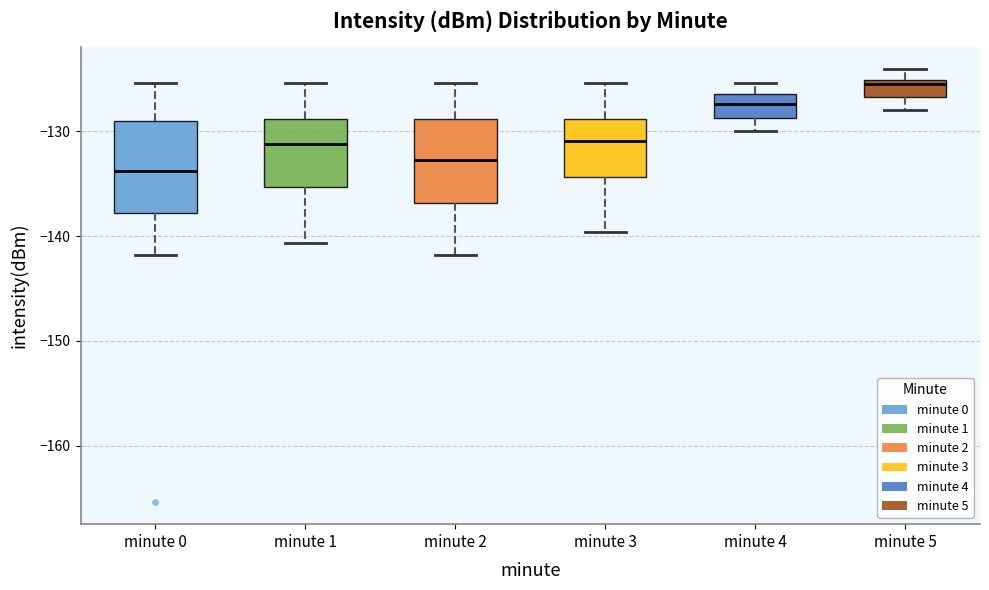

Reading left to right, transcribe this box plot: for each box, give where its median line is, the range the box spans, and where its two whiskers end, as read against the y-axis. The values are not printed on the chart, so give them approximately, as read against the axis.

minute 0: median -134, box -138 to -129, whiskers -142 to -125
minute 1: median -131, box -135 to -129, whiskers -141 to -125
minute 2: median -133, box -137 to -129, whiskers -142 to -125
minute 3: median -131, box -134 to -129, whiskers -140 to -125
minute 4: median -127, box -129 to -126, whiskers -130 to -125
minute 5: median -125 (just below the box's upper edge), box -127 to -125, whiskers -128 to -124